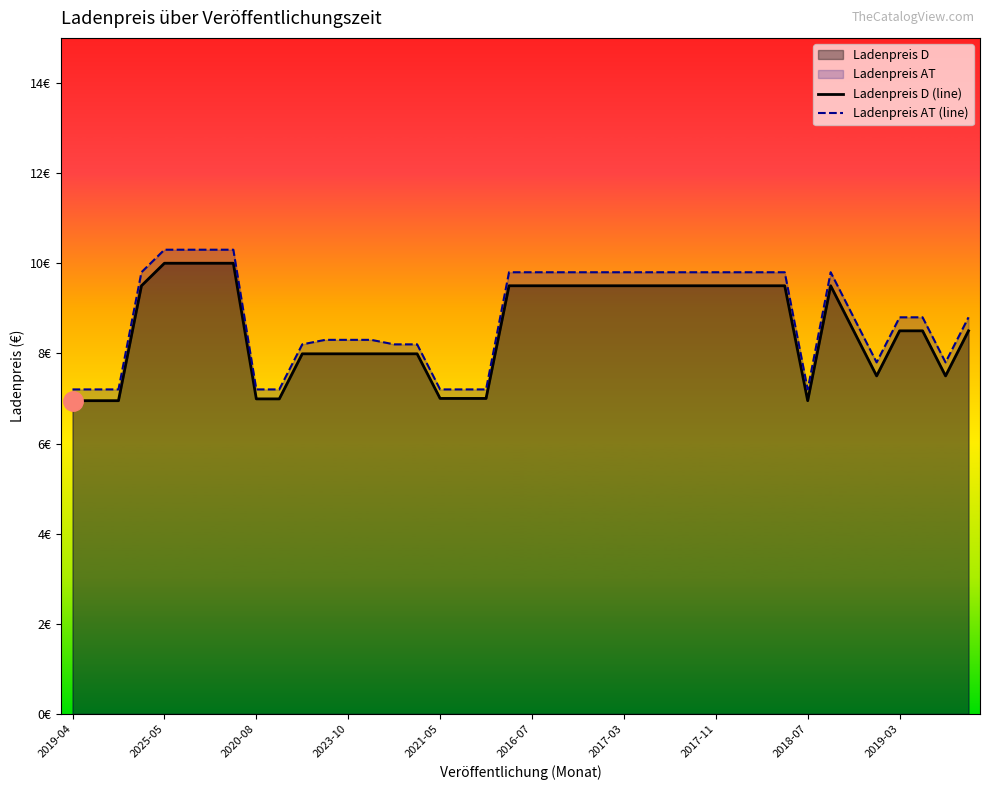

True or false: Ladenpreis AT (line) and Ladenpreis D (line) cross at least once.

False